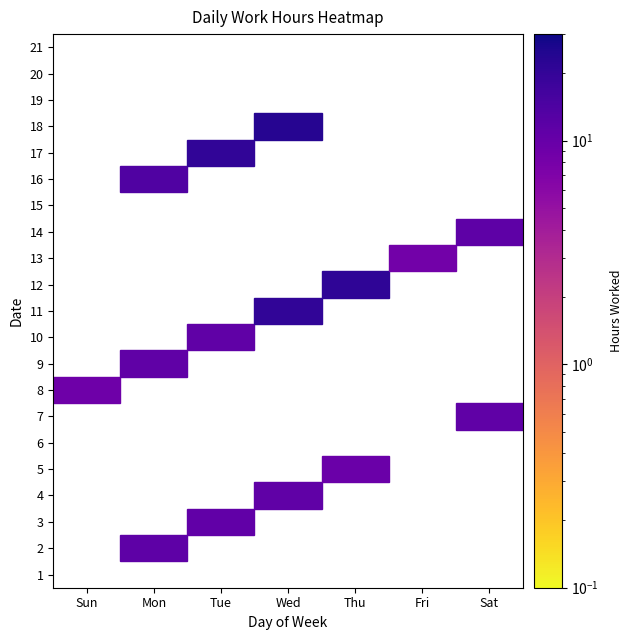

Count the number of data series in this chart.

21